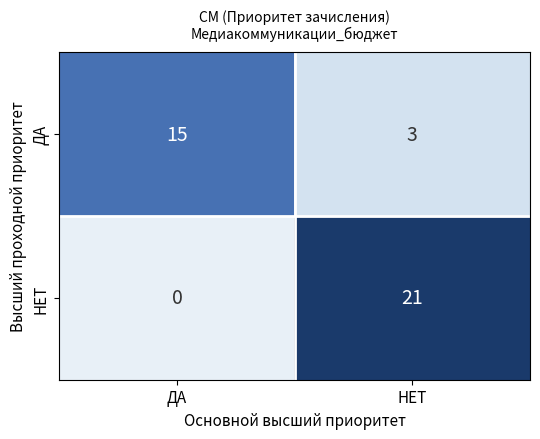

Reading left to right, list all the values displayed in this chart.

ДА: ДА=15	НЕТ=3
НЕТ: ДА=0	НЕТ=21